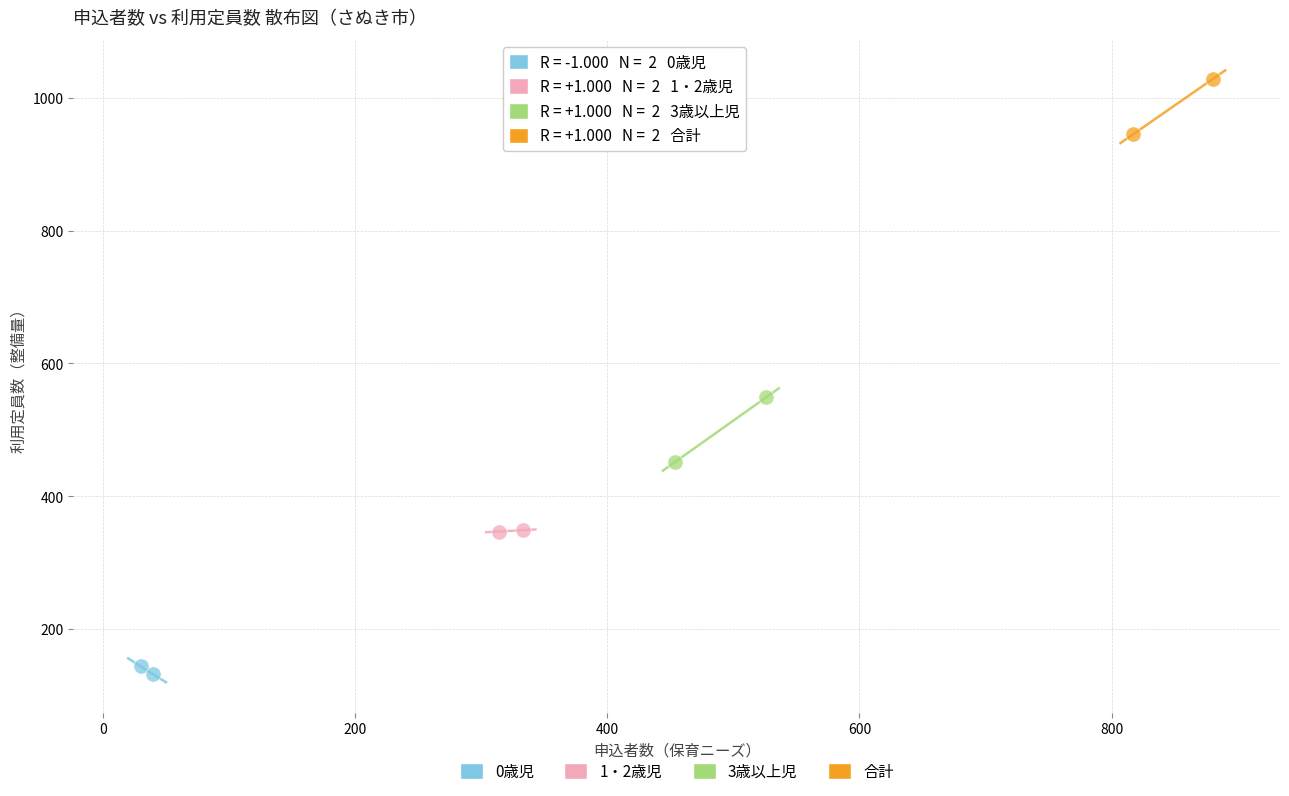

Which series reaches the minimum Y coordinate?

0歳児